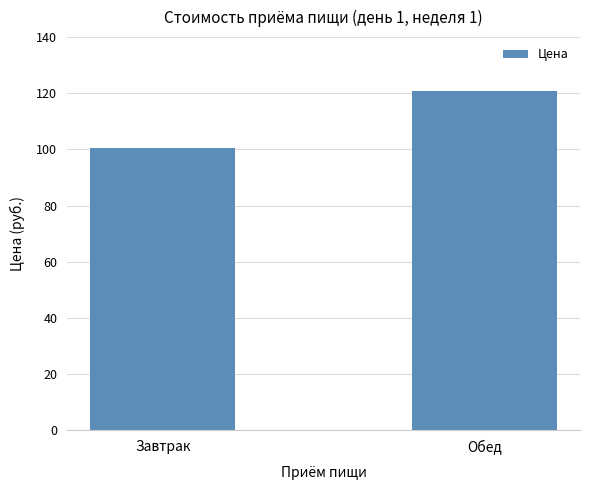

Is it true that the value at Завтрак is 53.1?

False